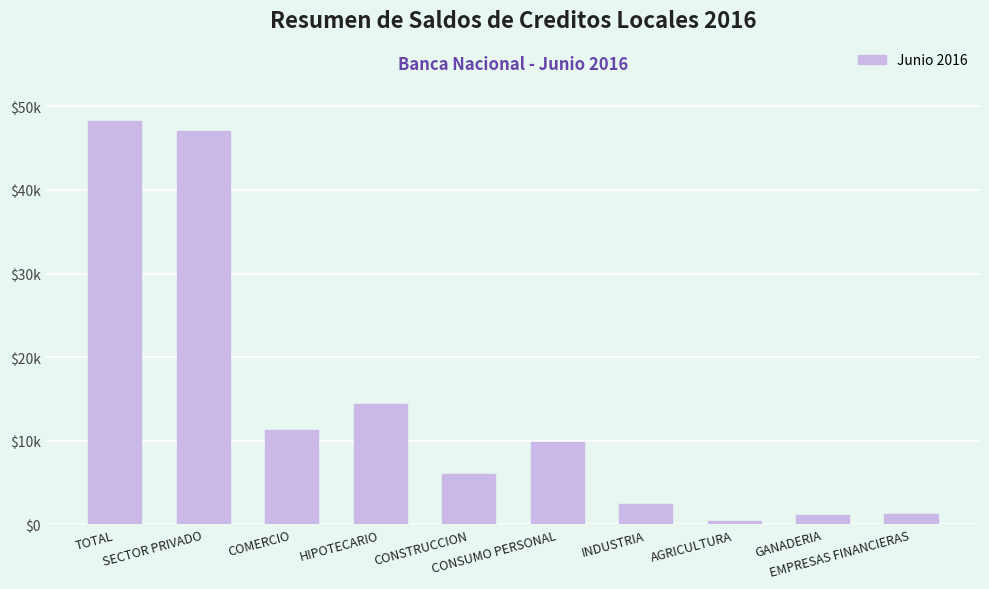

What is the difference between the values at COMERCIO and INDUSTRIA?

8861.0